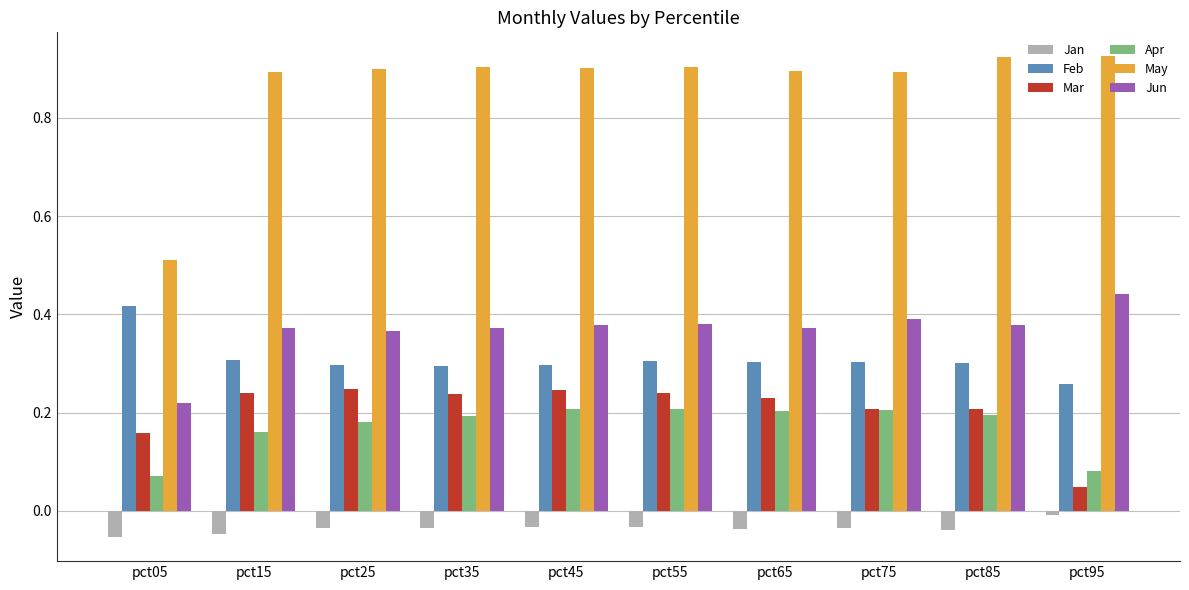

What is the total value across all series at pct55?

2.0